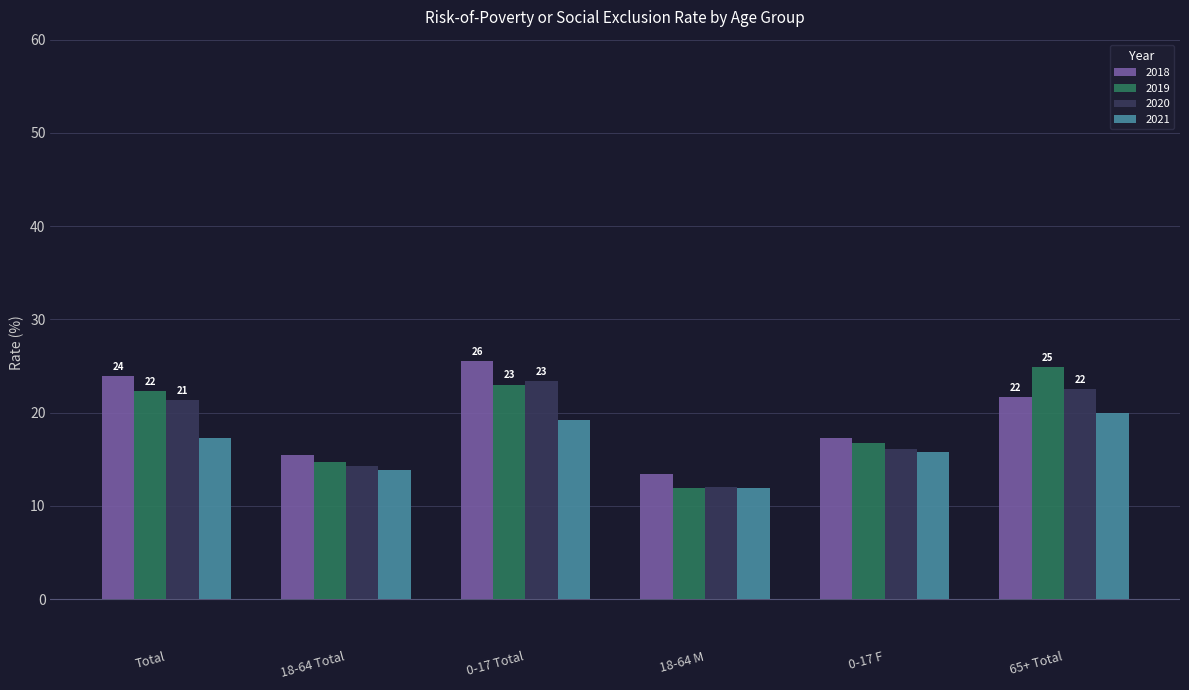

What is the maximum value for 2021?

20.0